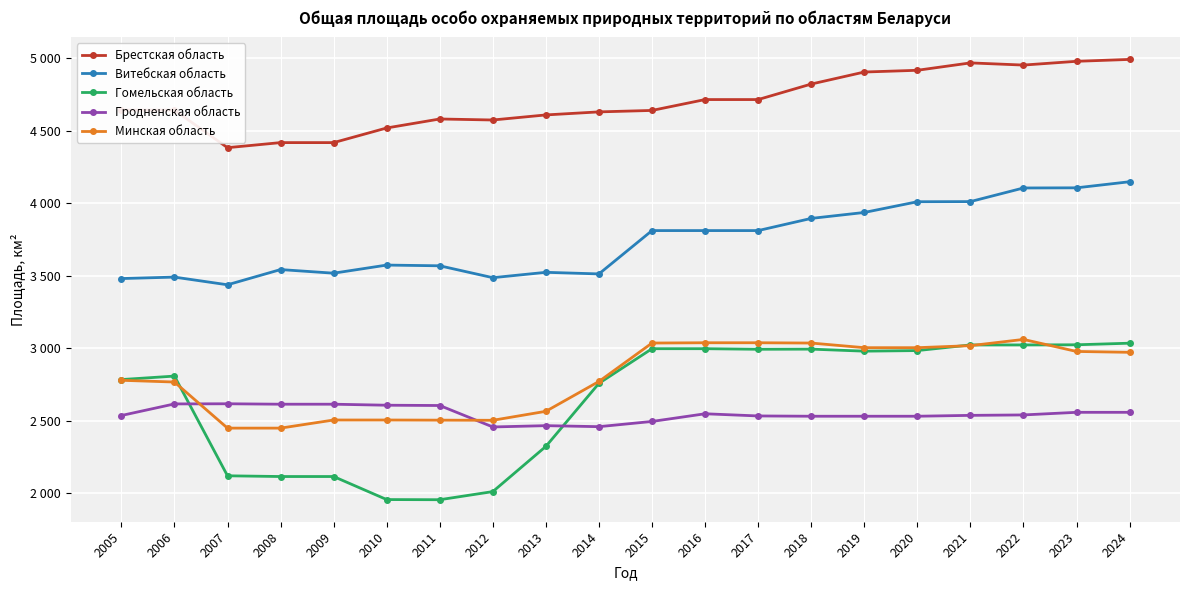

Between which two adjacent categories do Минская область and Гомельская область first intersect?

2006 and 2007